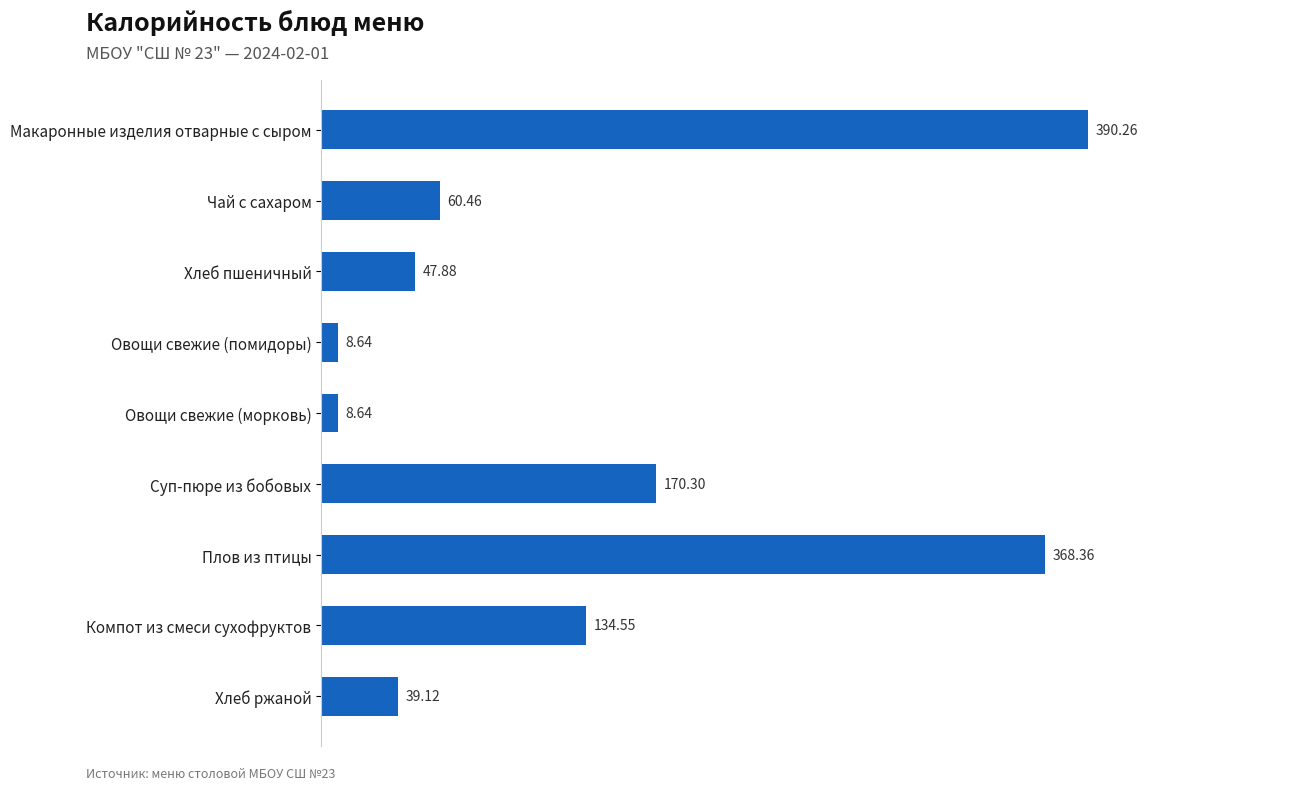

What is the label of the 5th bar from the top?

Овощи свежие (морковь)